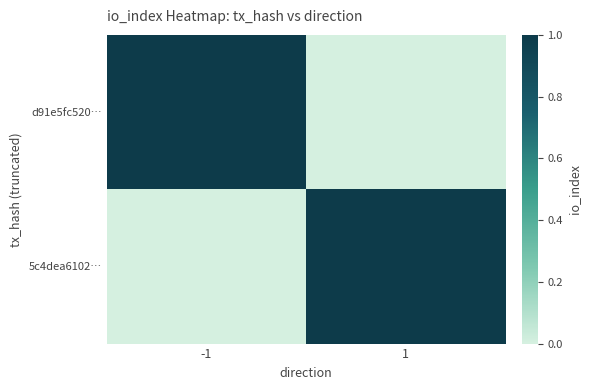

At which category is the sum across all series the highest?

-1